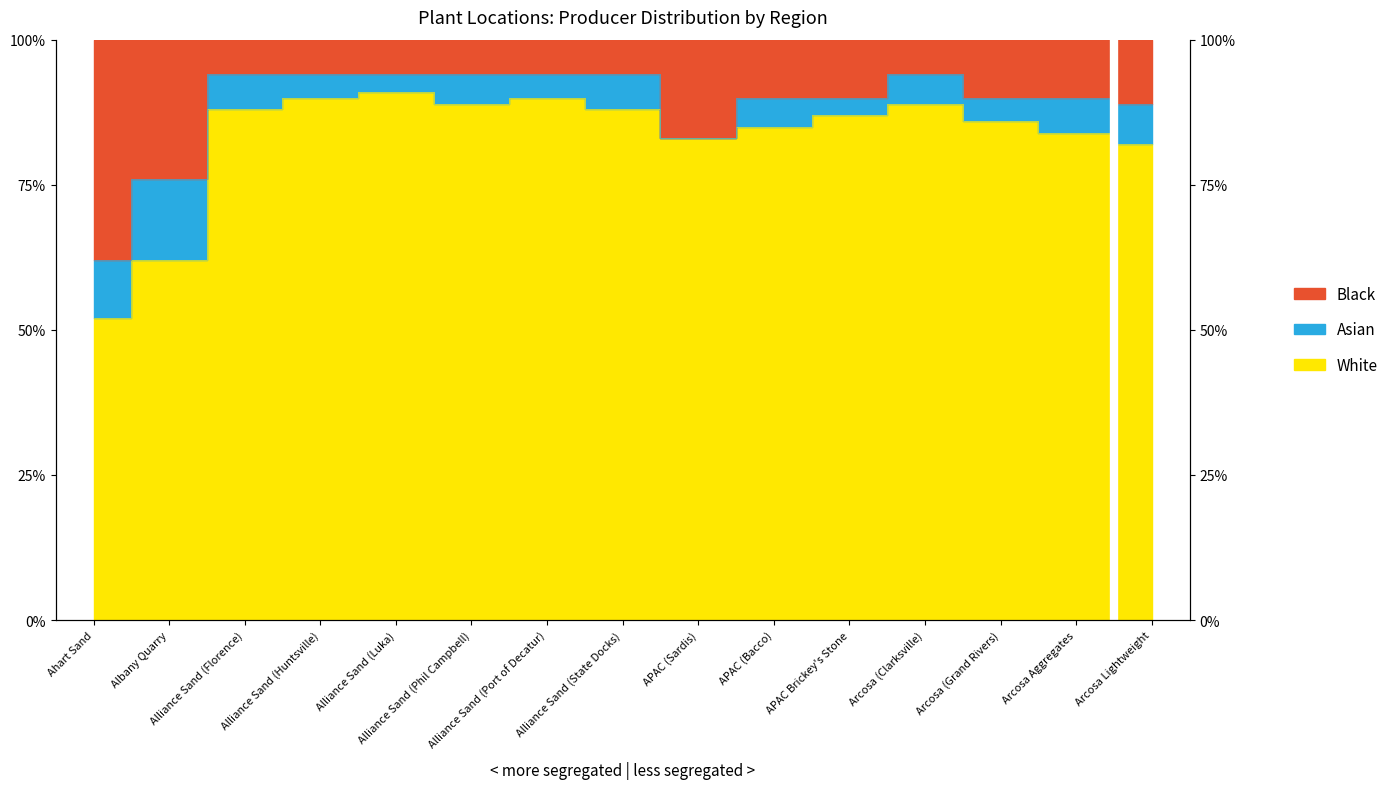

Where is Black nearest to the value 78?

Albany Quarry